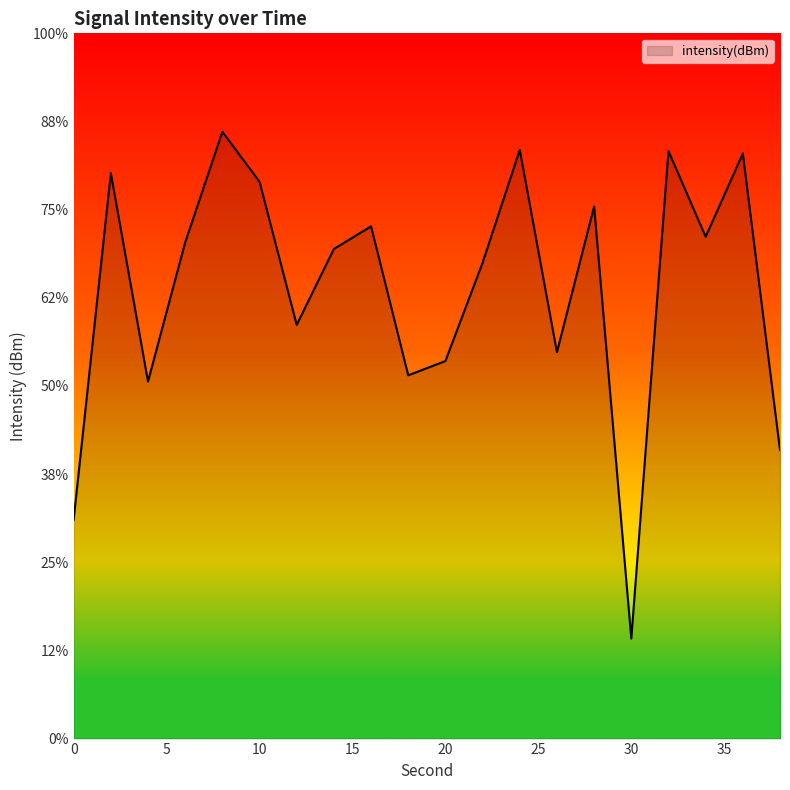

Reading right to left, list all the values displayed in this chart.

38=-143.6	36=-126.8	34=-131.5	32=-126.7	30=-154.3	28=-129.8	26=-138.1	24=-126.6	22=-133.0	20=-138.6	18=-139.4	16=-130.9	14=-132.2	12=-136.5	10=-128.4	8=-125.6	6=-131.9	4=-139.8	2=-127.9	0=-147.6